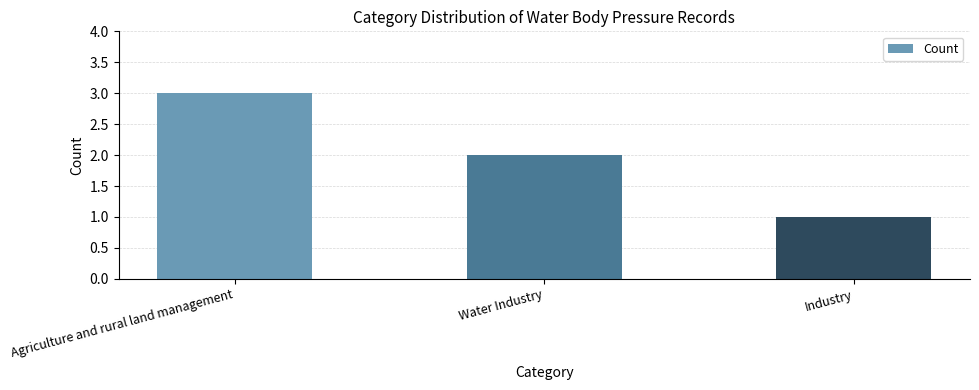

Reading left to right, what are all the values shown in this chart?

3	2	1